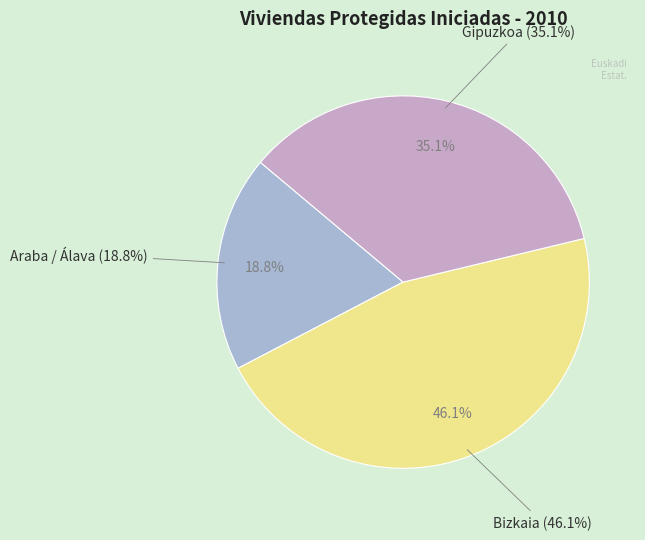

Do Gipuzkoa and Bizkaia together represent more than half of the pie?

Yes